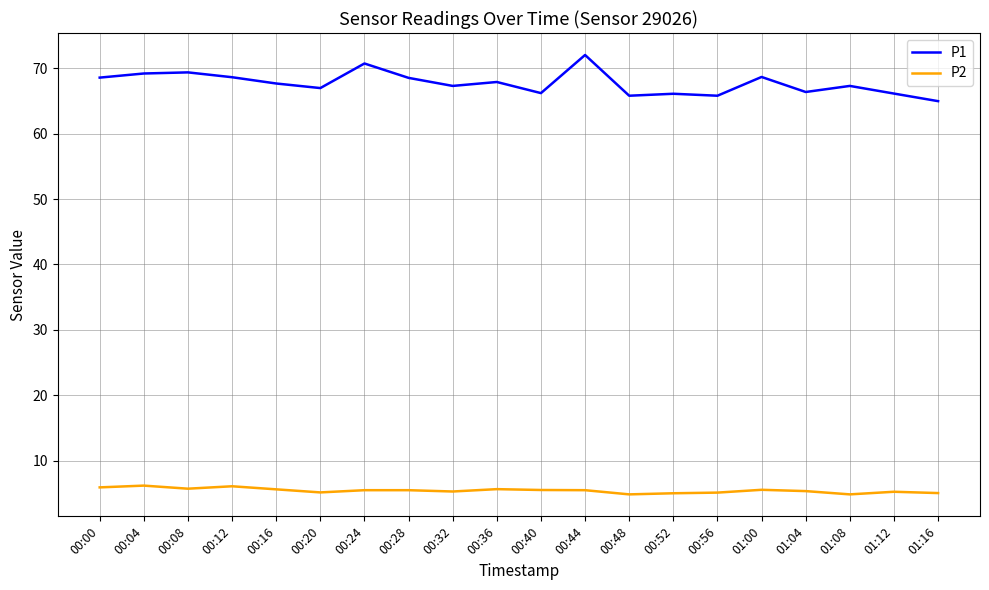

What is the difference between the P2 values at 00:12 and 01:16?

1.0